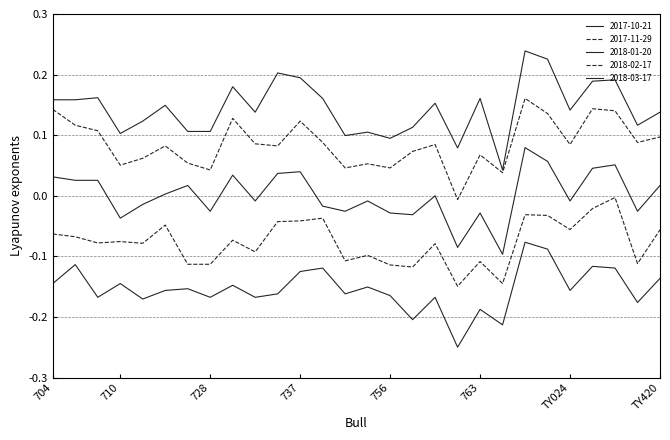

What is the difference between the second highest and second lowest values in the 2017-11-29 series?

0.1